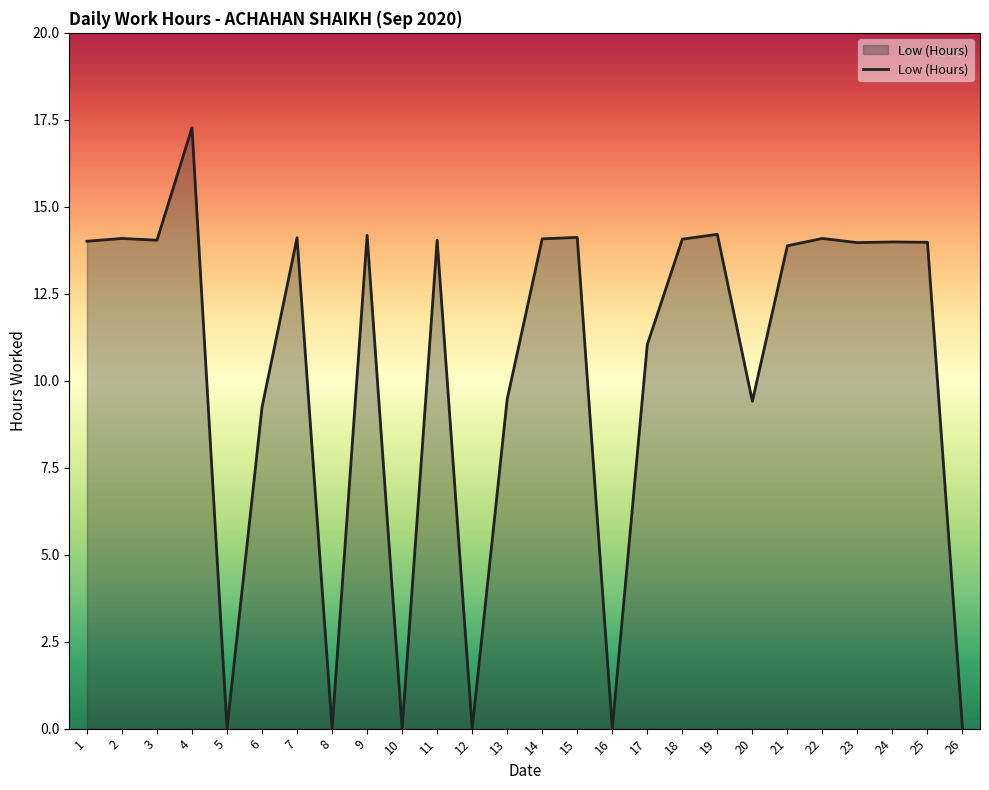

Which category has the highest value across all series?

4